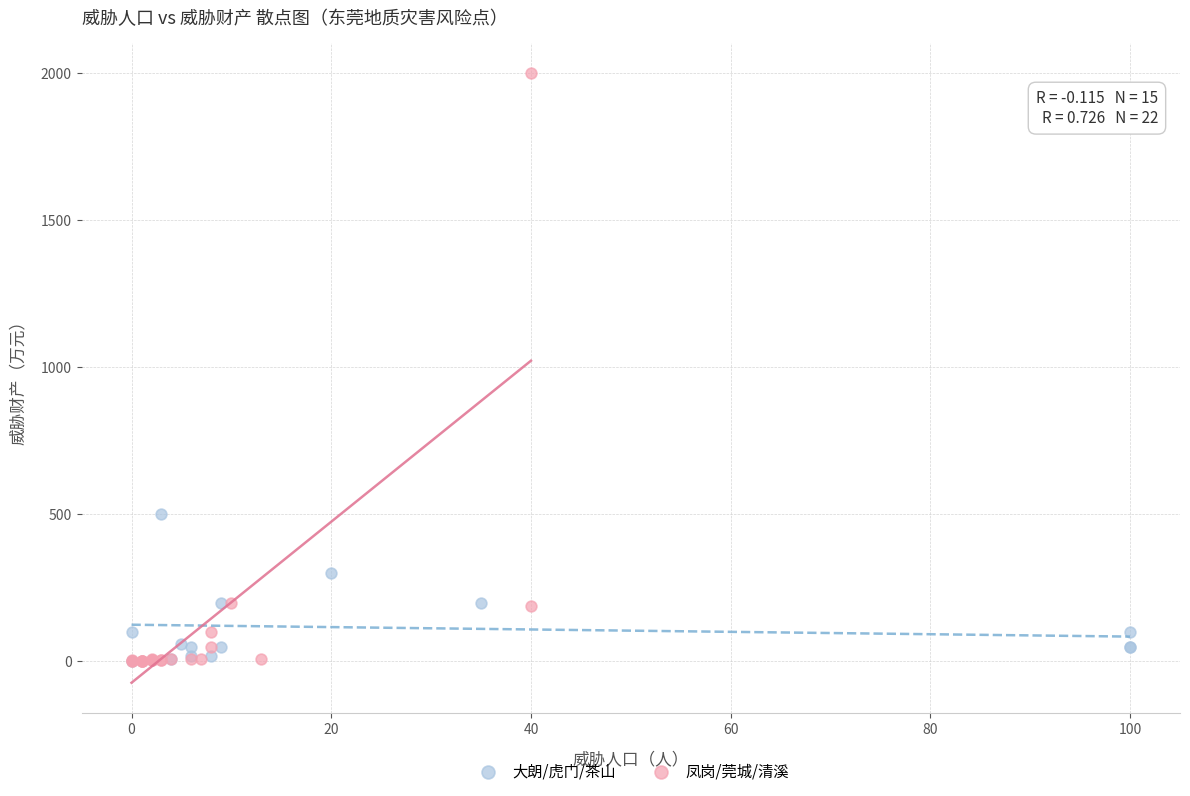

Which series has the widest spread of Y values?

凤岗/莞城/清溪